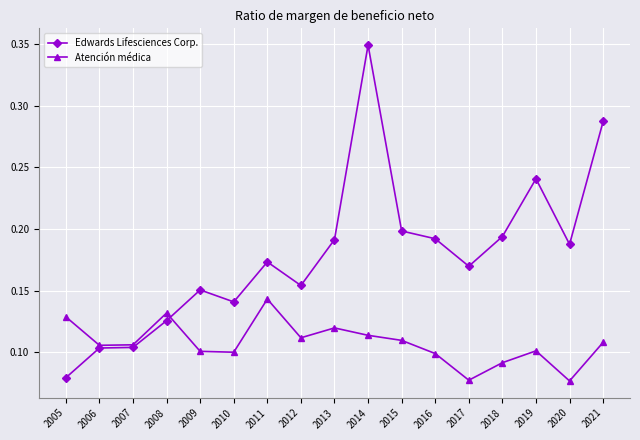

True or false: Edwards Lifesciences Corp. has more than 0 interior local peaks.

True